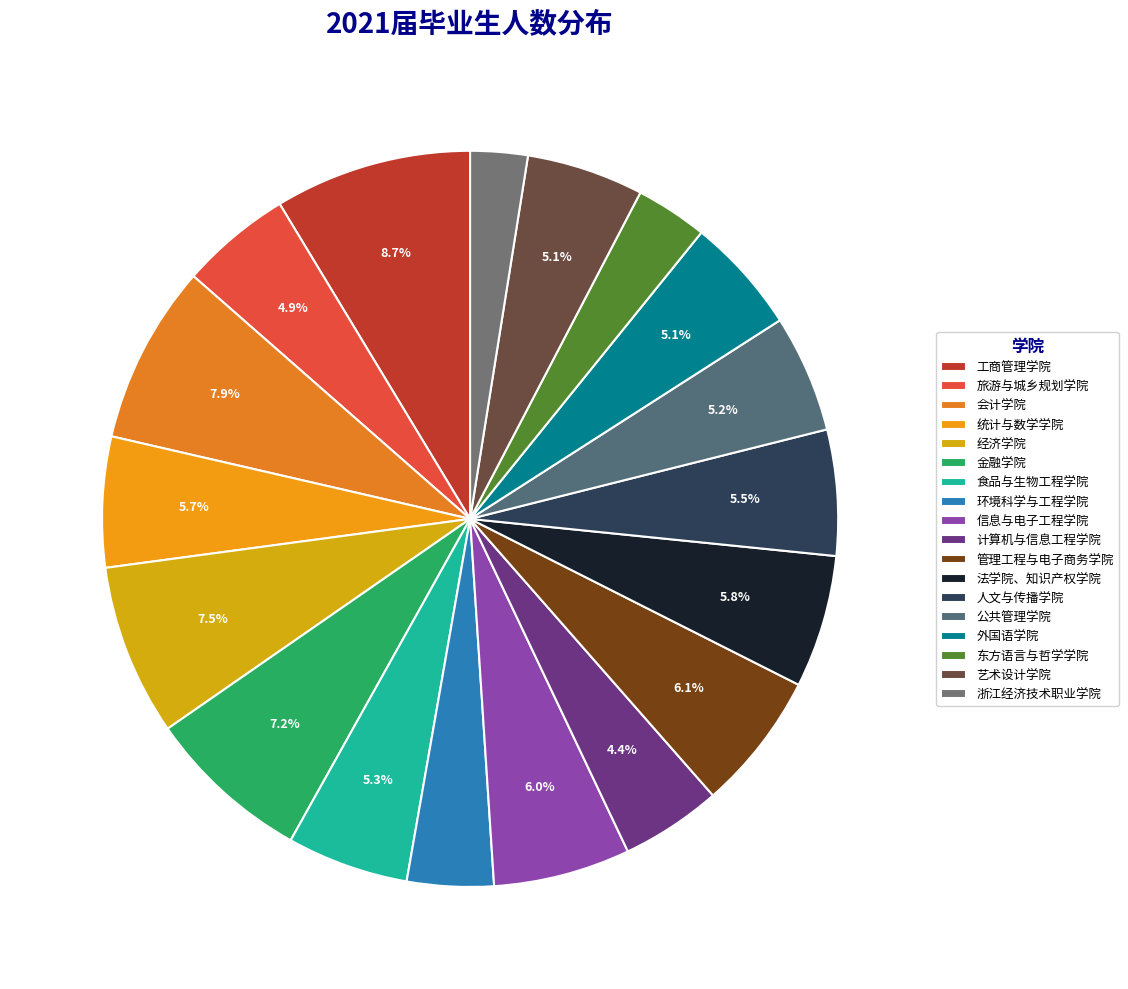

The 管理工程与电子商务学院 slice represents 6% of the pie. True or false?

True